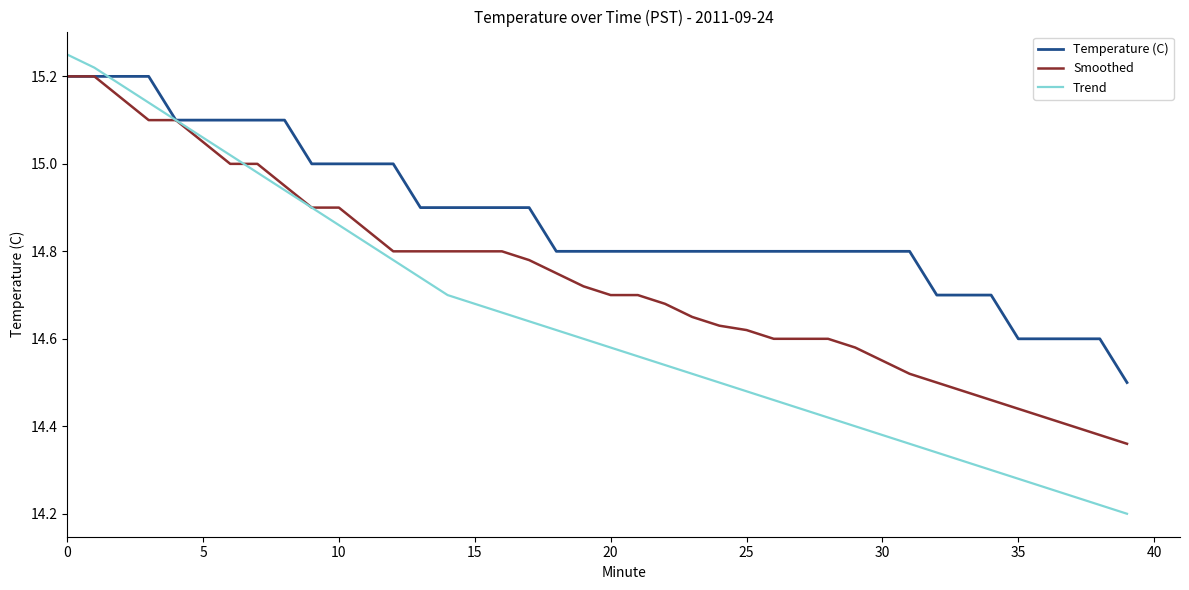

Which series has the largest total across all categories?

Temperature (C)